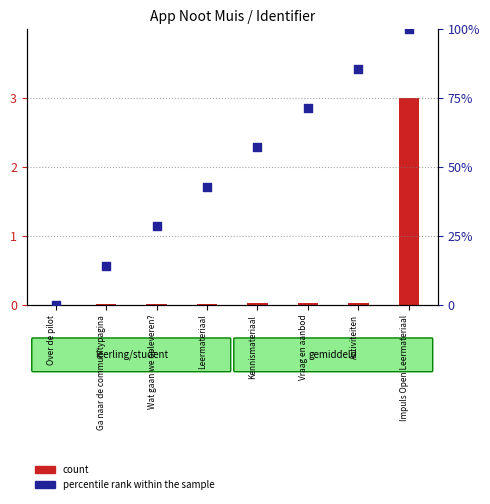

Which series has the largest total across all categories?

percentile rank within the sample